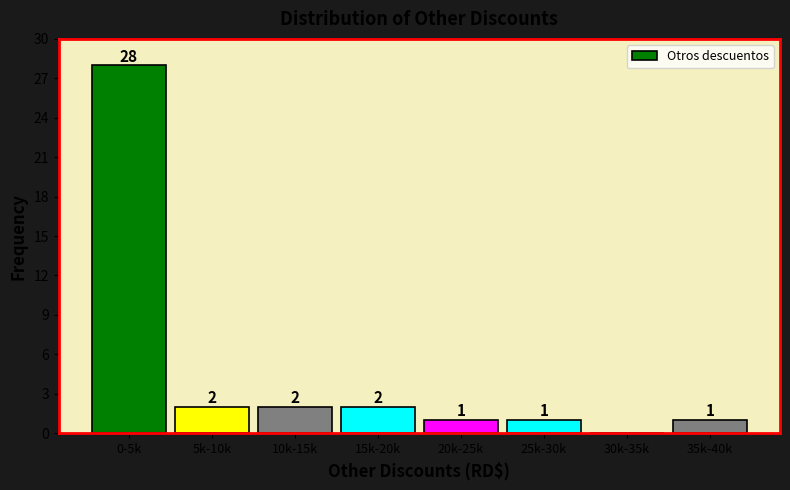

Reading left to right, what are all the values shown in this chart?

0-5k=28	5k-10k=2	10k-15k=2	15k-20k=2	20k-25k=1	25k-30k=1	30k-35k=0	35k-40k=1